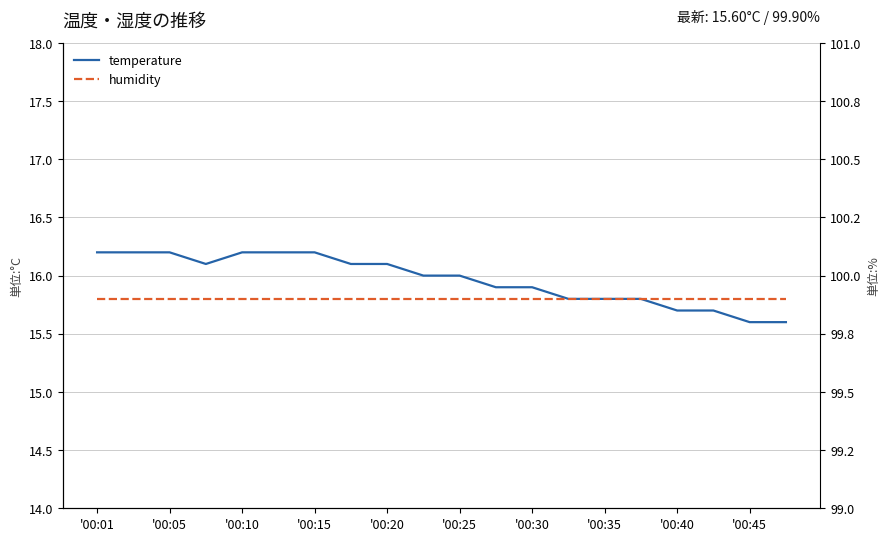

Between '00:10 and '00:25, which is larger?

'00:10